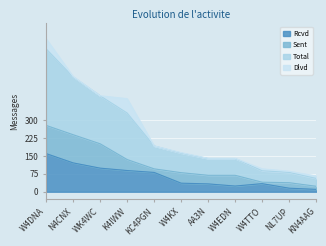

What is the difference between the second highest and minimum values in the Rcvd series?

111